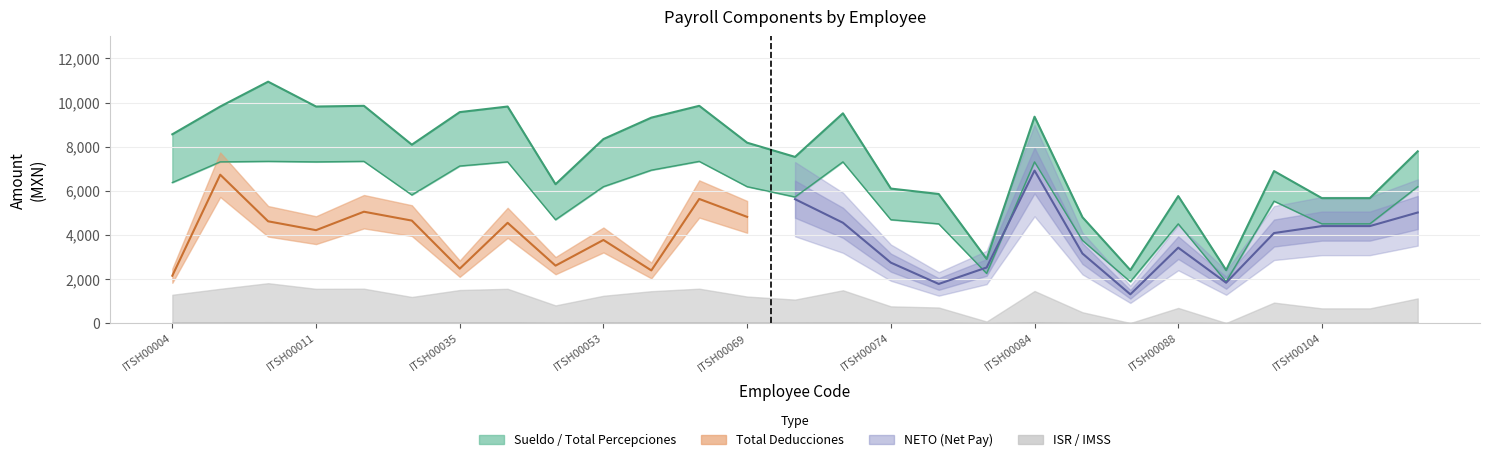

What is the spread (max minus min) of values at ITSH00107?

5651.0